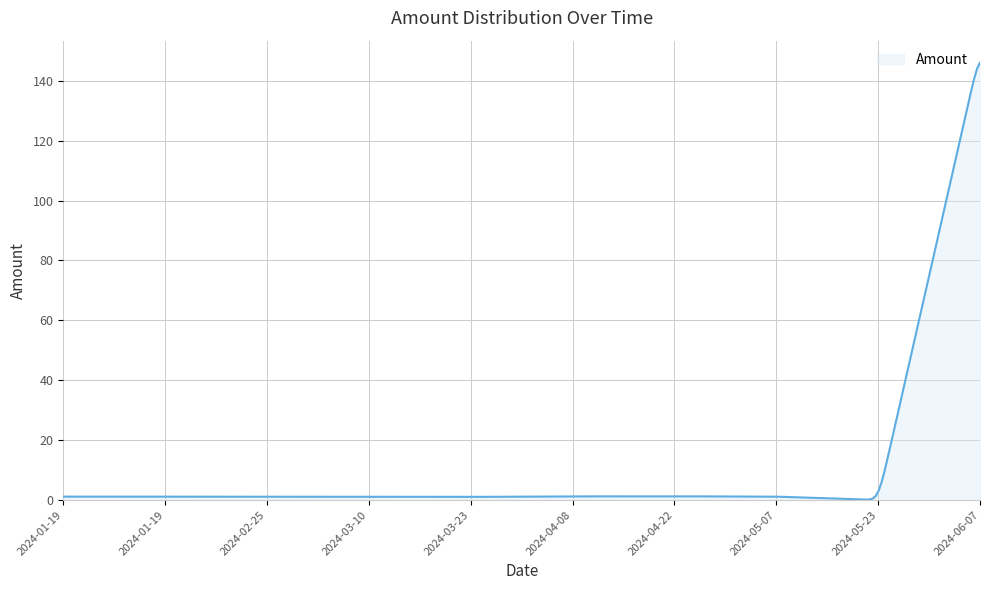

What is the maximum value shown in the chart?

146.1